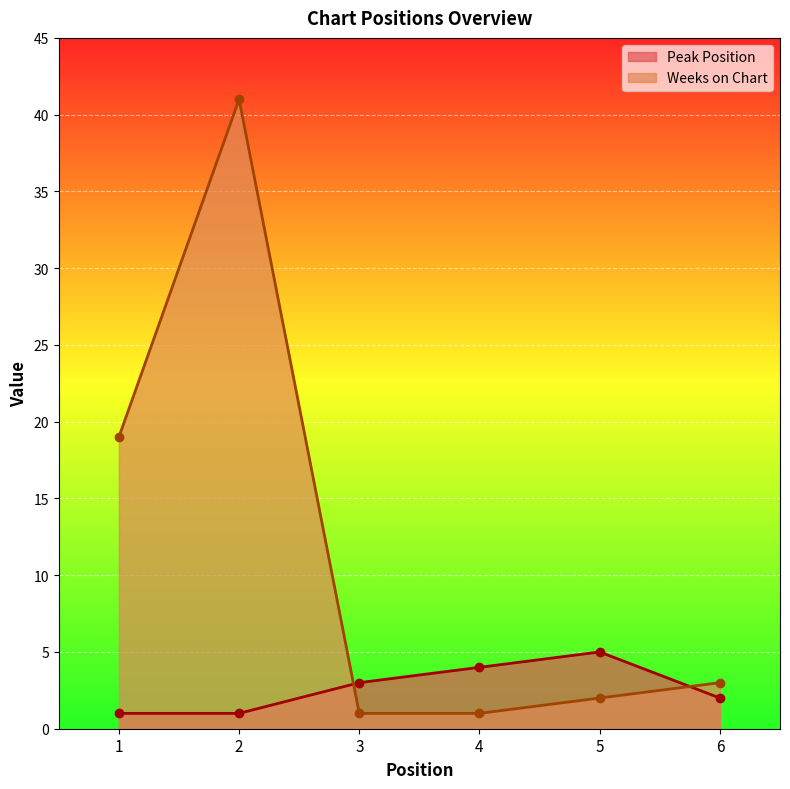

How many lines are shown in the chart?

2